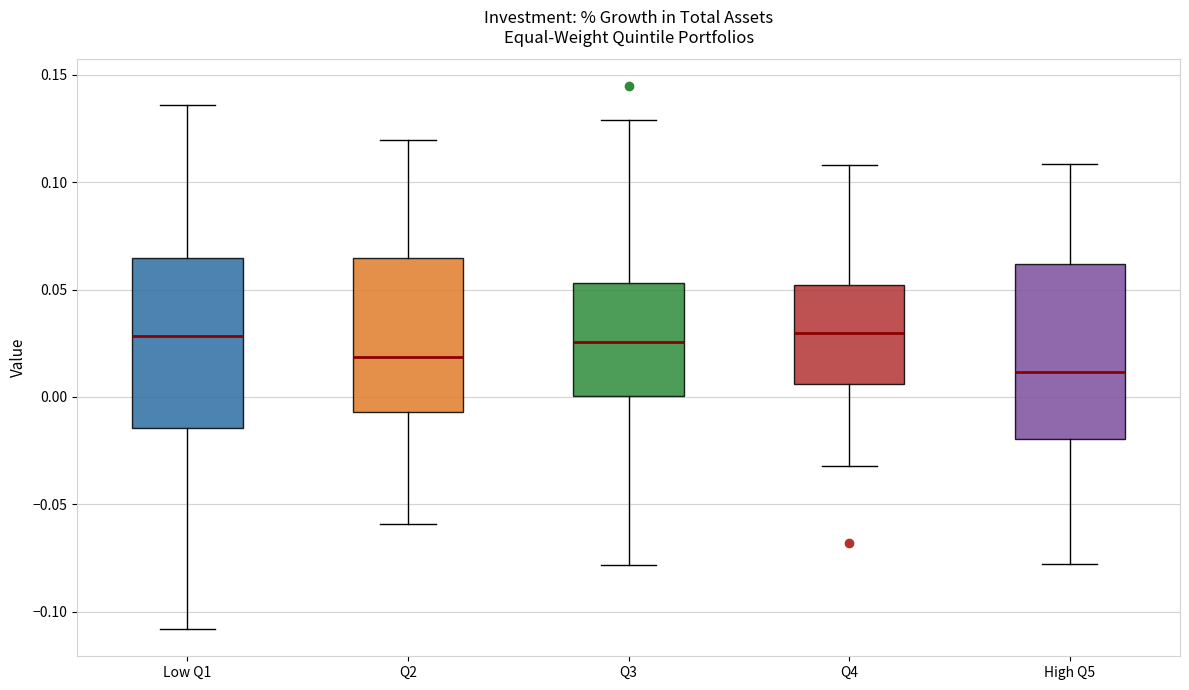

Reading left to right, transcribe this box plot: for each box, give where its median line is, the range the box spans, and where its two whiskers end, as read against the y-axis. The values are not printed on the chart, so give them approximately, as read against the axis.

Low Q1: median 0.030, box -0.015 to 0.065, whiskers -0.110 to 0.135
Q2: median 0.020, box -0.005 to 0.065, whiskers -0.060 to 0.120
Q3: median 0.025, box 0.000 to 0.055, whiskers -0.080 to 0.130
Q4: median 0.030, box 0.005 to 0.050, whiskers -0.030 to 0.110
High Q5: median 0.010, box -0.020 to 0.060, whiskers -0.080 to 0.110